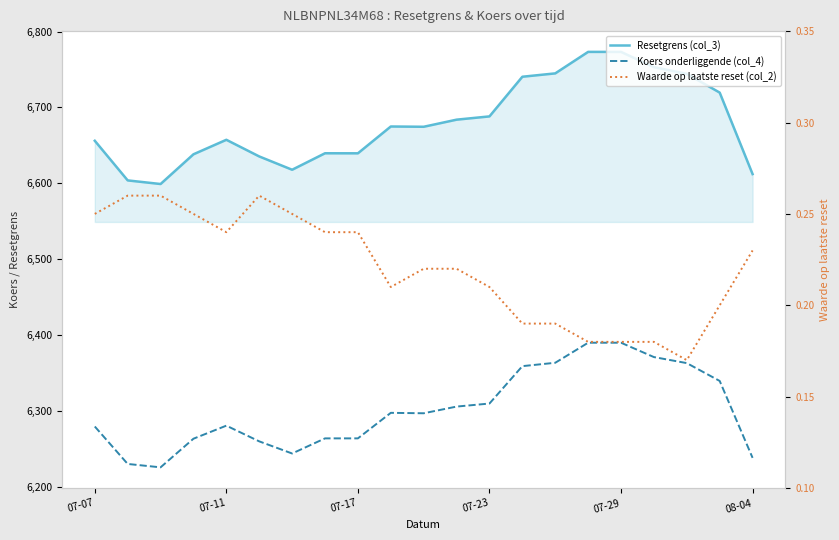

True or false: Waarde op laatste reset (col_2) and Resetgrens (col_3) intersect in this chart.

False